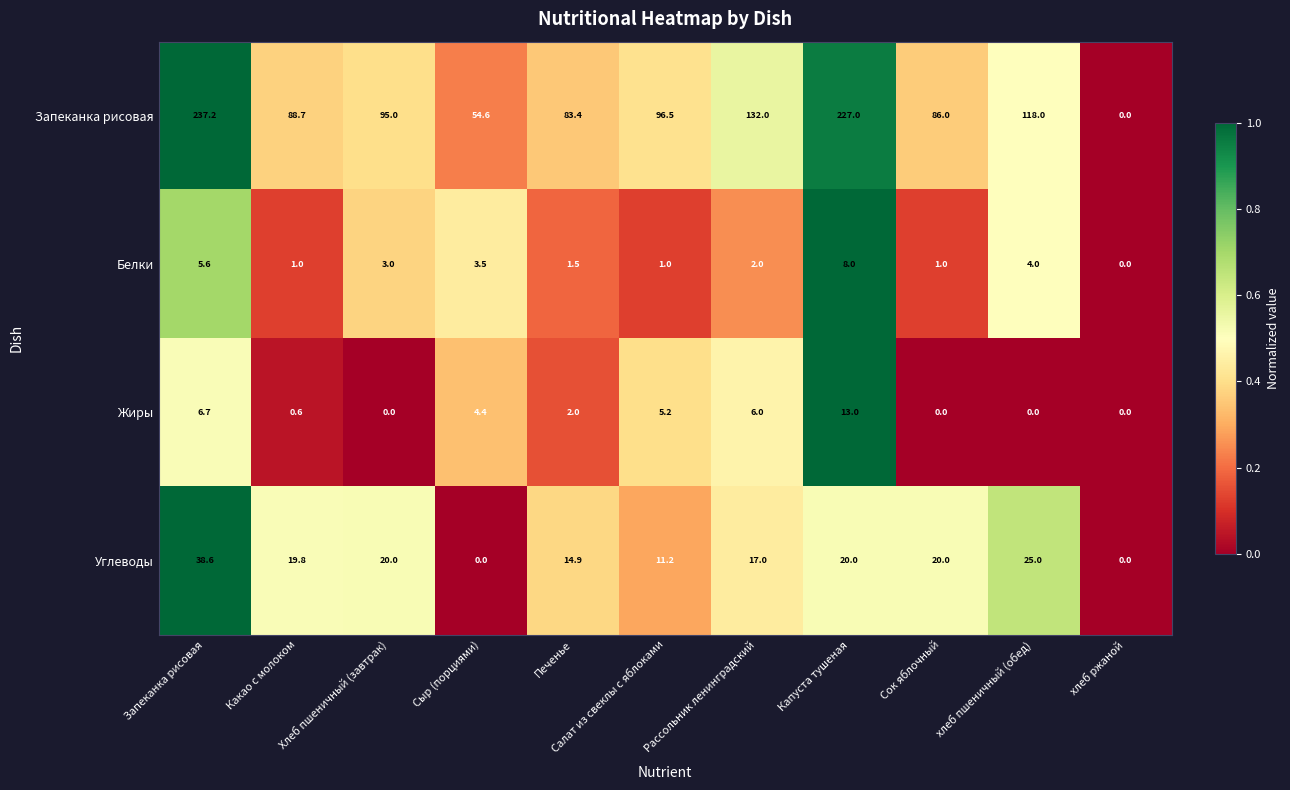

What is the spread (max minus min) of values at Печенье?

81.9